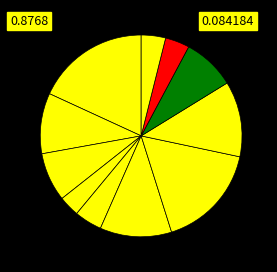

To the nearest percent, what is the average slice percentage?

9%